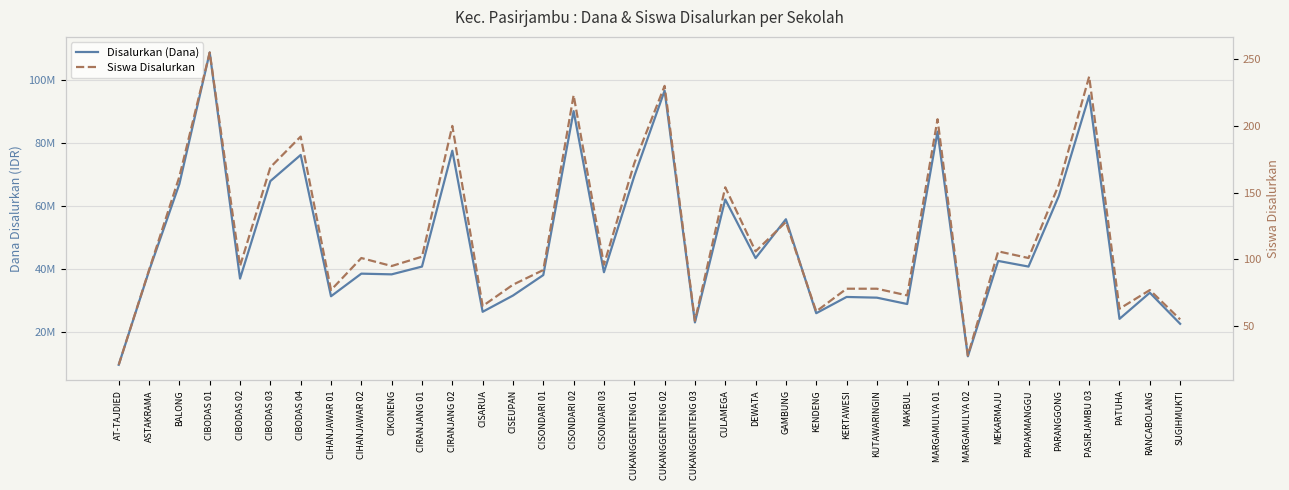

At how many categories does at least one series exceed 28540223?

29